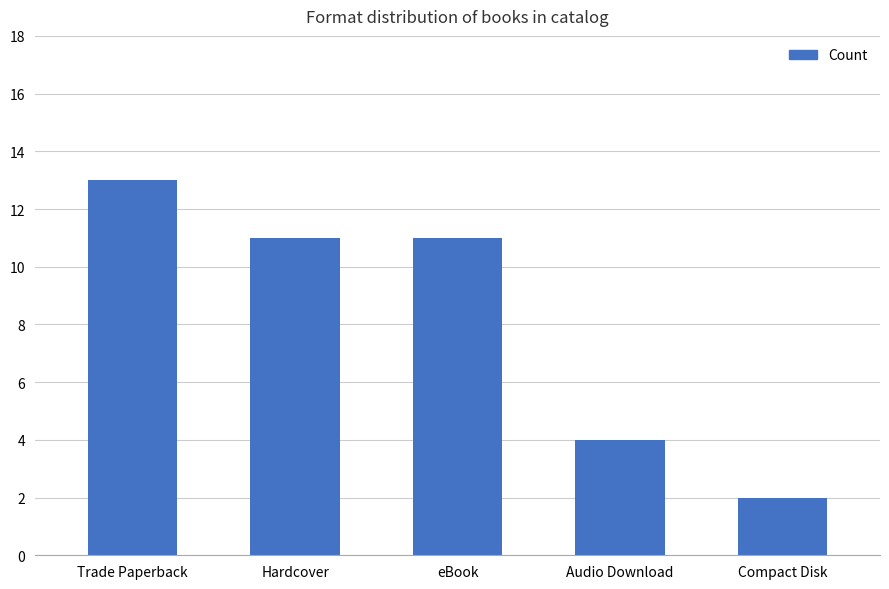

The chart shows a value of 5 at eBook. True or false?

False